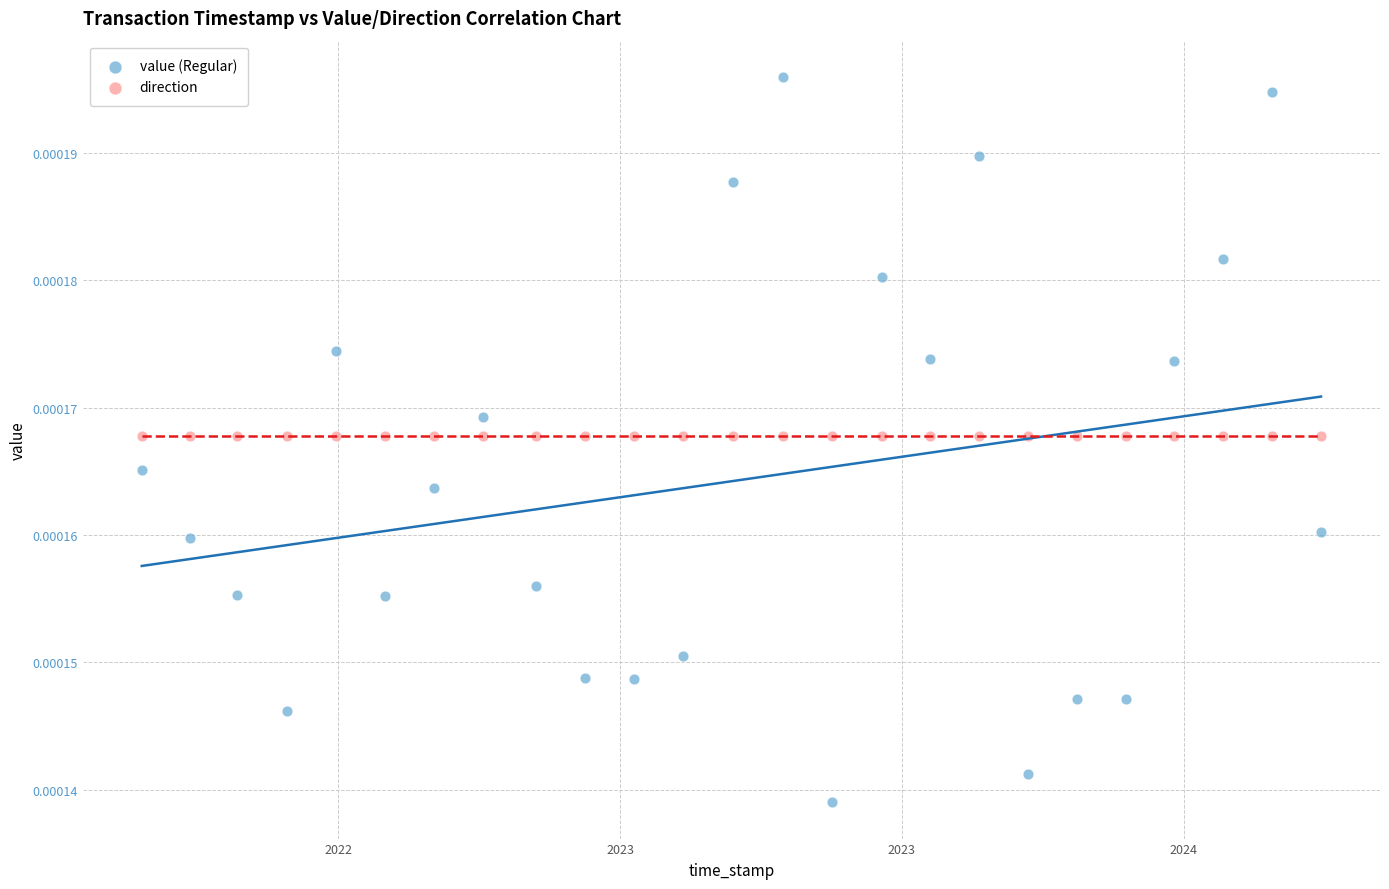

Across all data points, what is the range of X values (max minus min)?

62787272.0